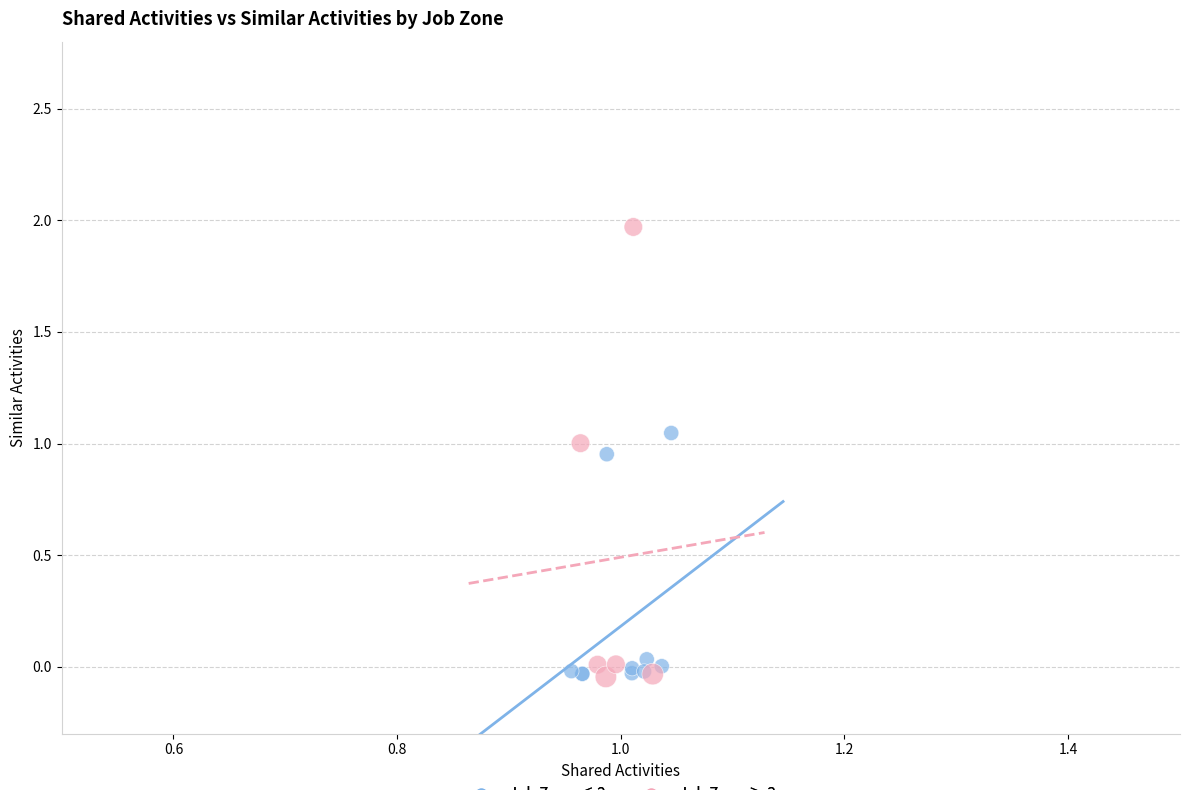

Which series contains the highest Y value?

Job Zone ≥ 3